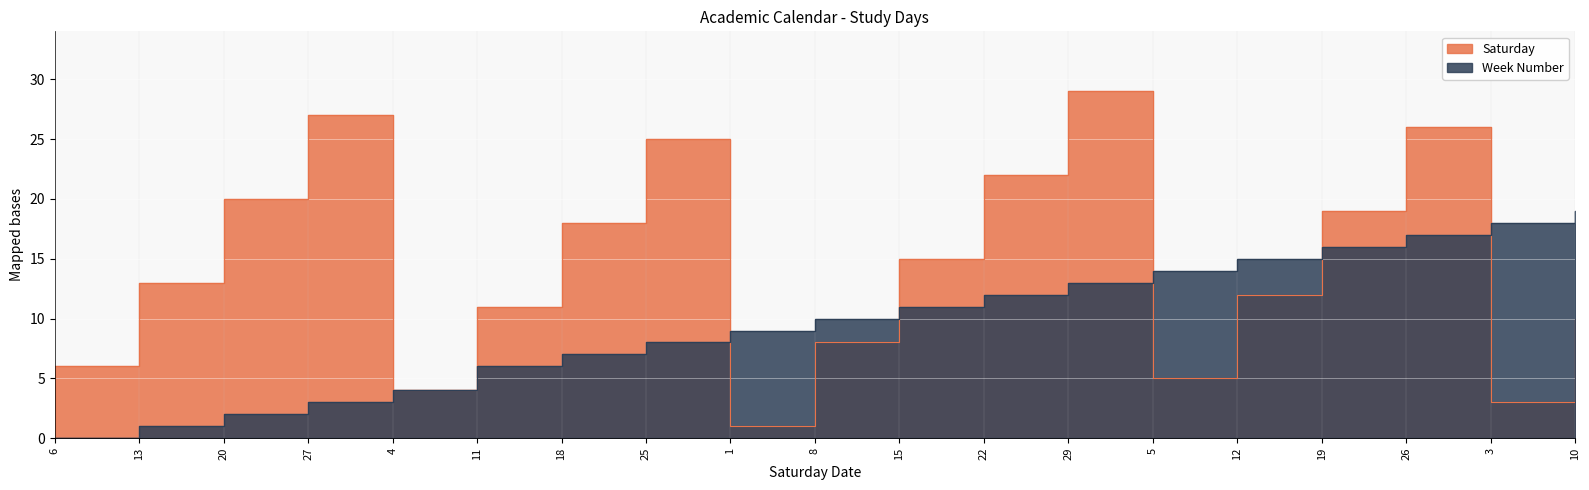

The value of Week Number at 25 is 12. True or false?

False